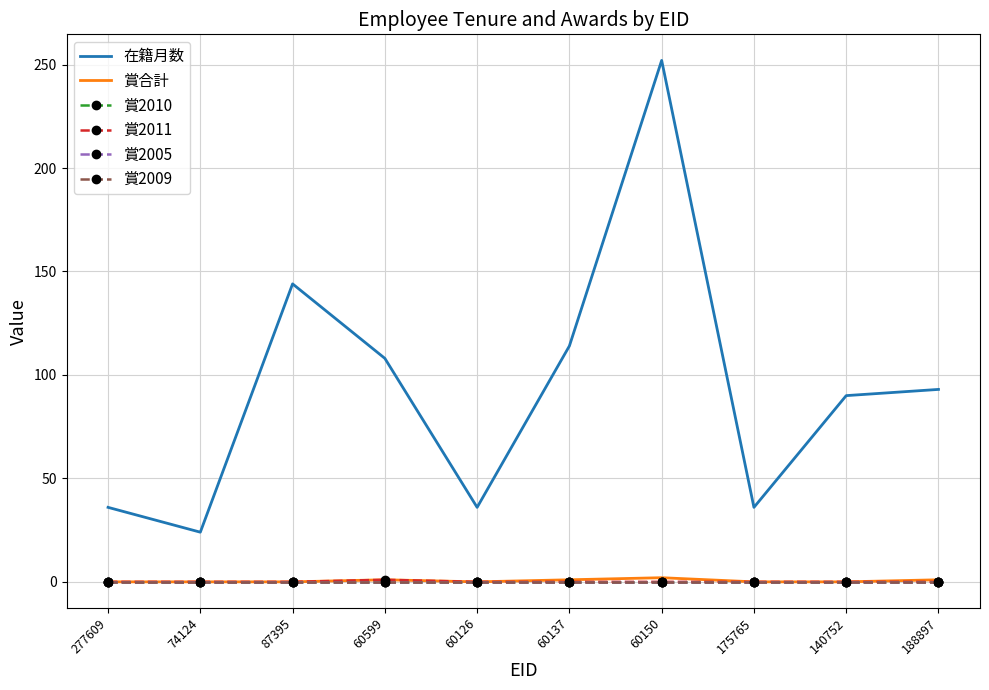

What is the sum of all 賞合計 values?

5